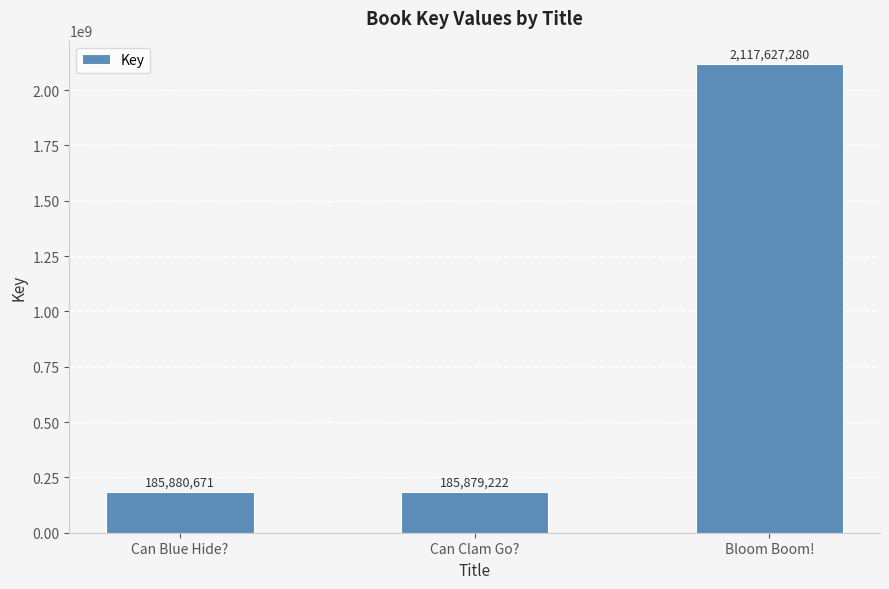

How many series are shown in this chart?

1